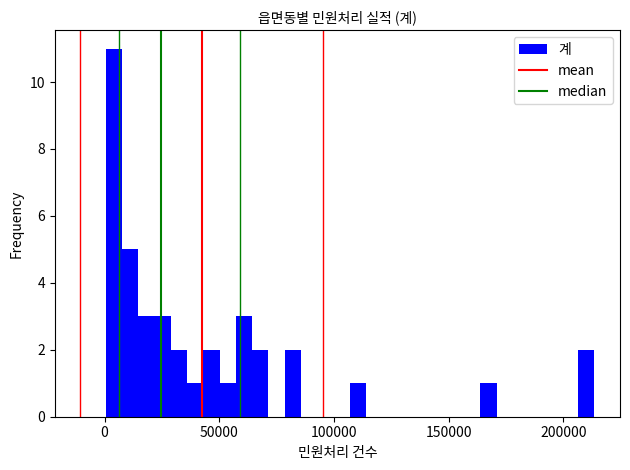

Around what value on the x-axis is the tallest bar? Give the approximate position of its centre, as read against the axis.

5000